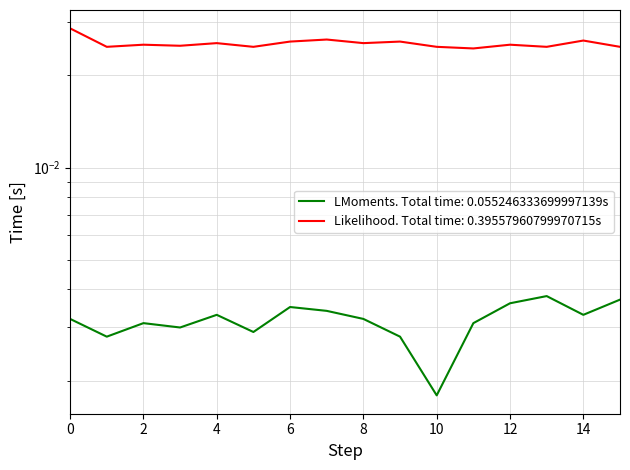

Is the value of LMoments. Total time: 0.055246333699997139s at 7 greater than the value of Likelihood. Total time: 0.39557960799970715s at 6?

No